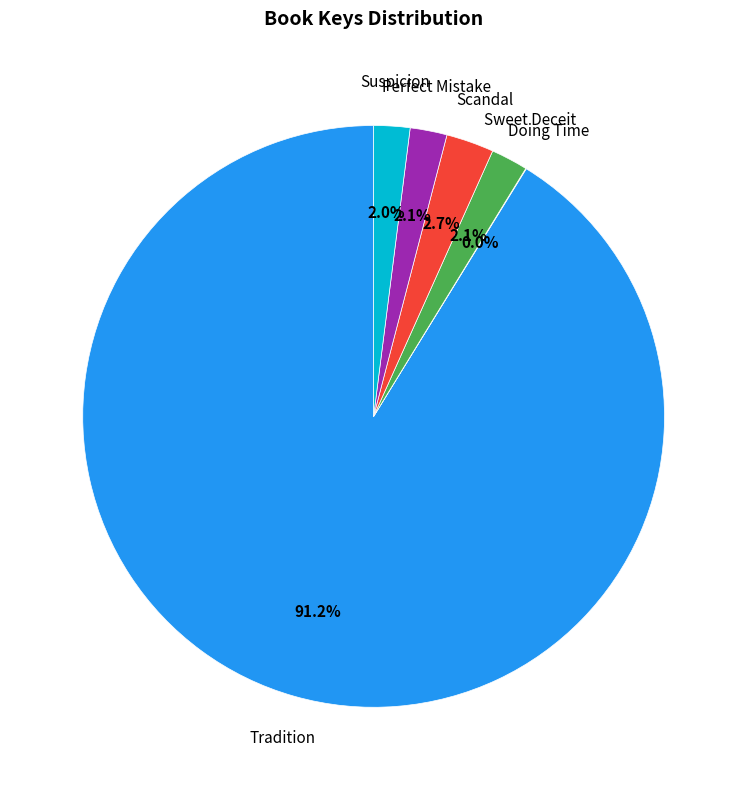

To the nearest percent, what is the average slice percentage?

17%